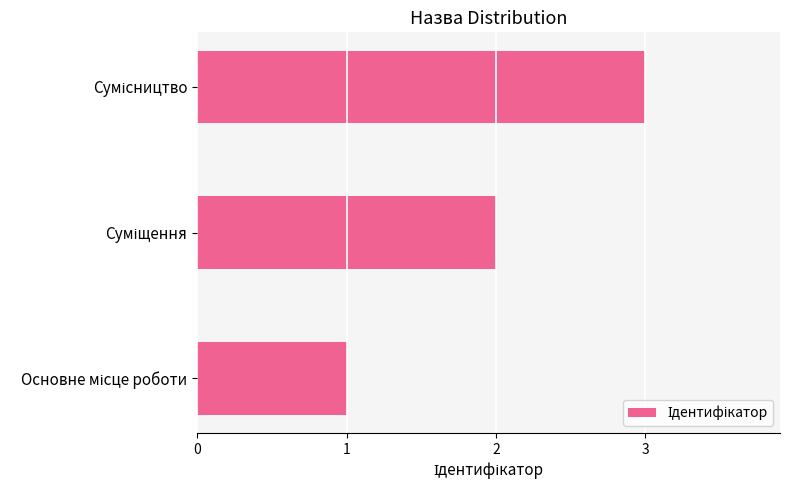

What is the greatest value displayed?

3